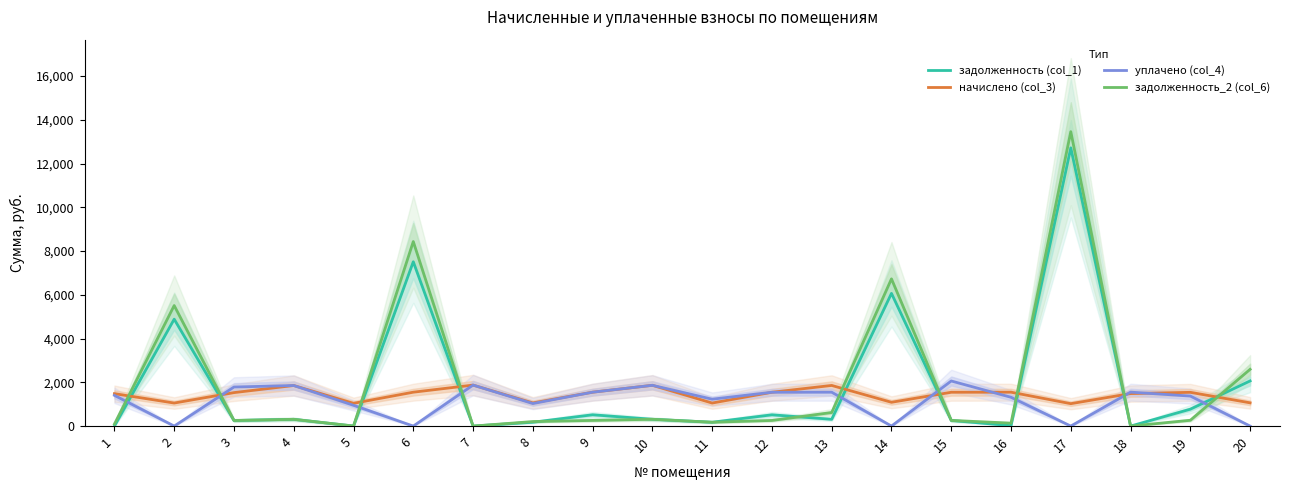

What is the sum of the задолженность (col_1) values at 20 and 8?

2238.7